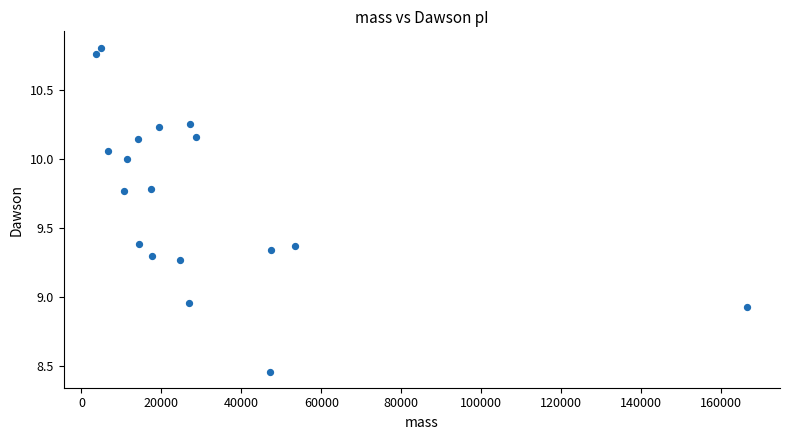

What is the range of X values (max minus min)?

162906.4